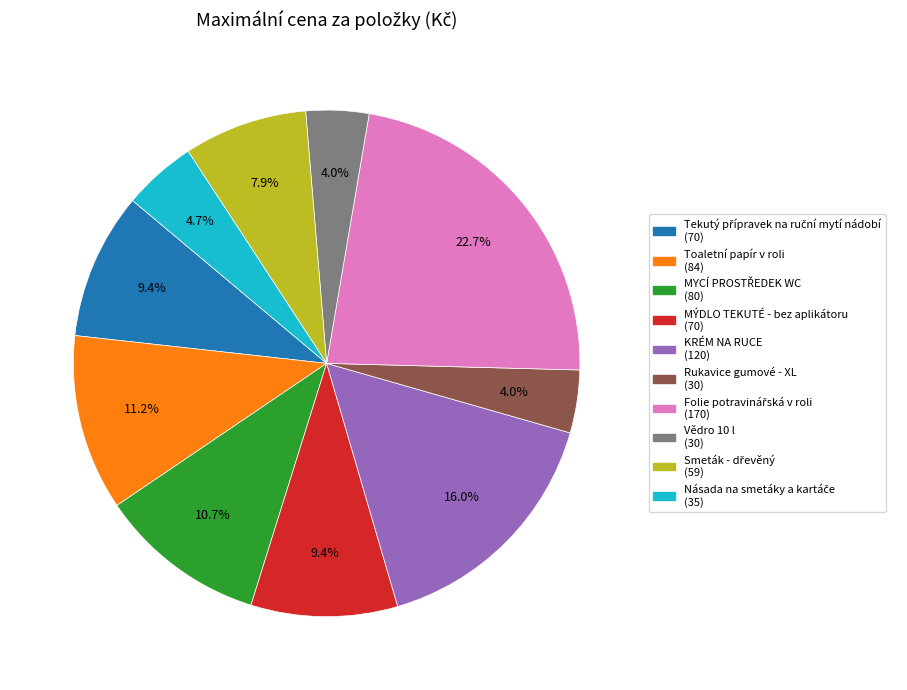

Count the number of slices in the pie.

10